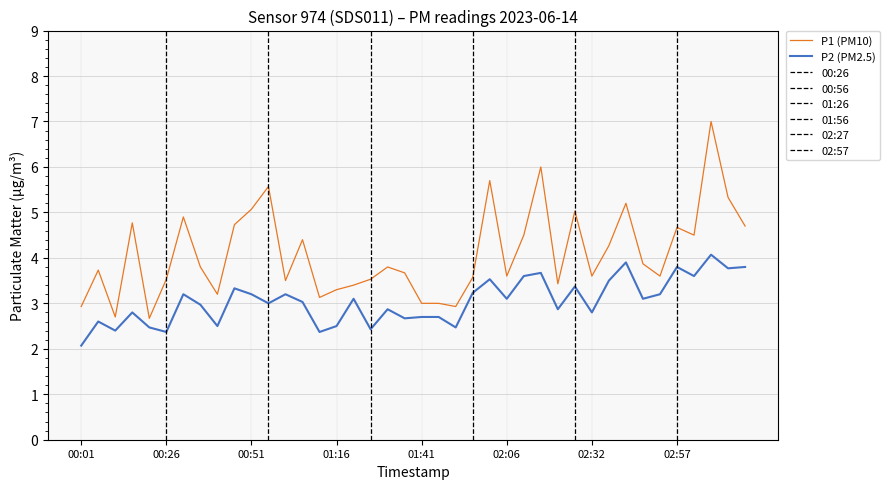

Does the chart have visible grid lines?

Yes